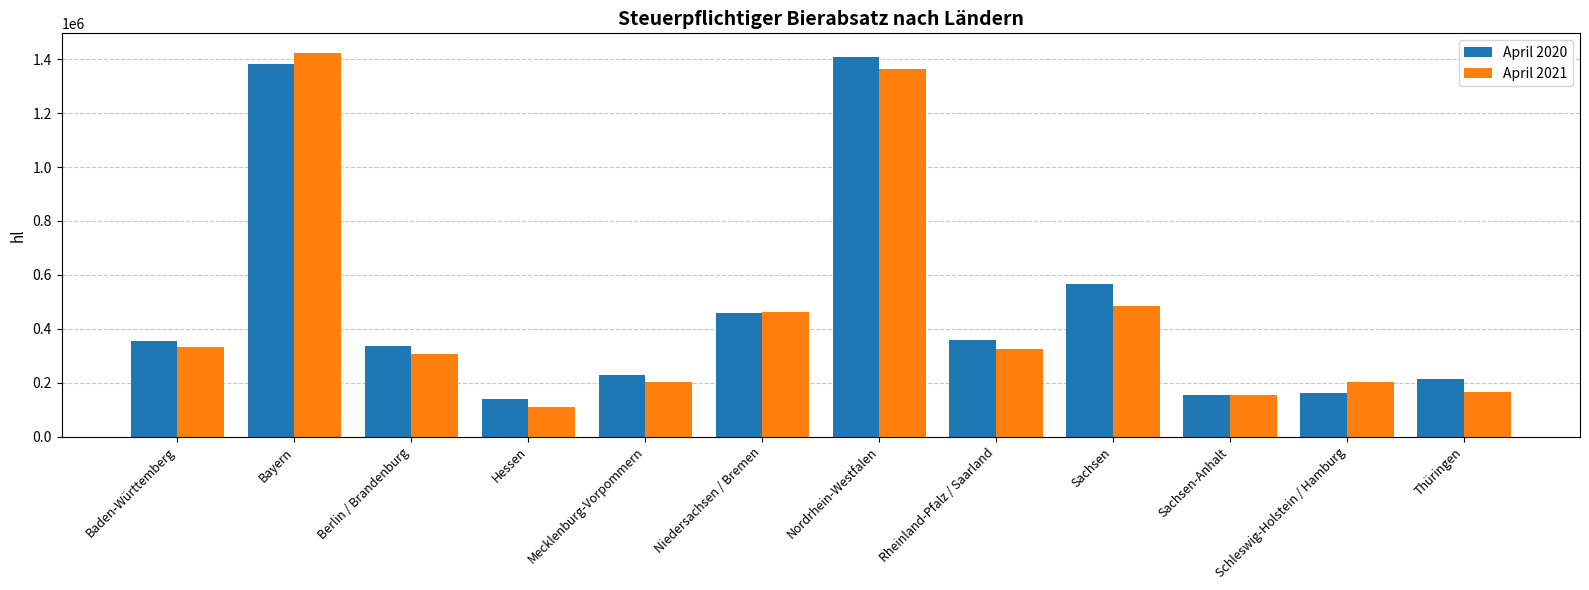

What is the total value across all series at Niedersachsen / Bremen?

920359.0